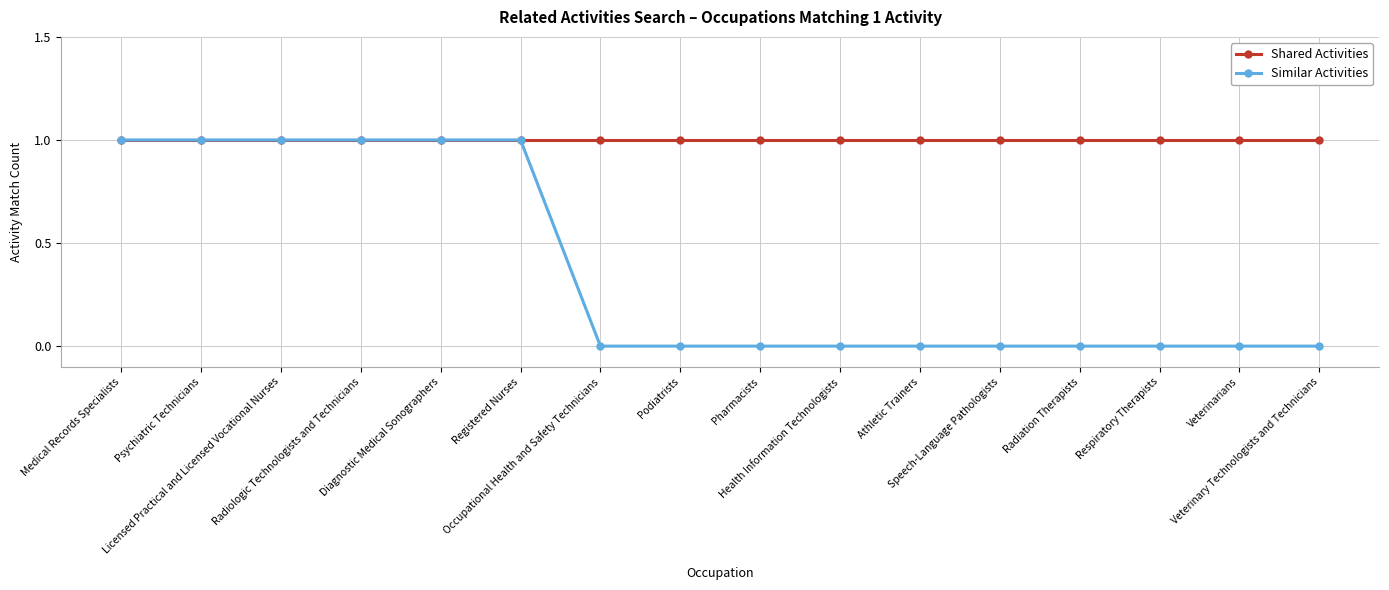

Reading left to right, what are all the values shown in this chart?

Shared Activities: 1	1	1	1	1	1	1	1	1	1	1	1	1	1	1	1
Similar Activities: 1	1	1	1	1	1	0	0	0	0	0	0	0	0	0	0